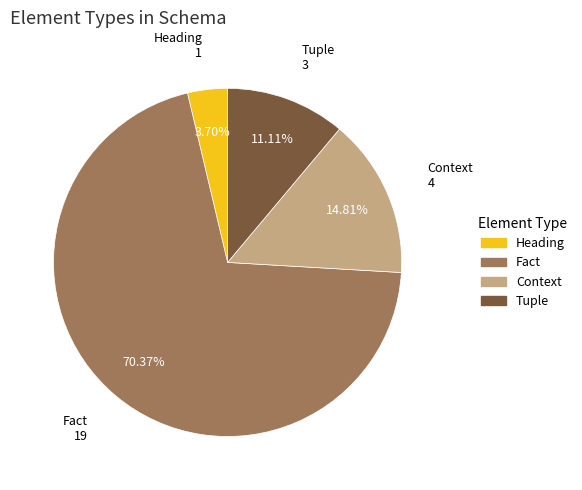

Is it true that Fact is 76% of the pie?

False